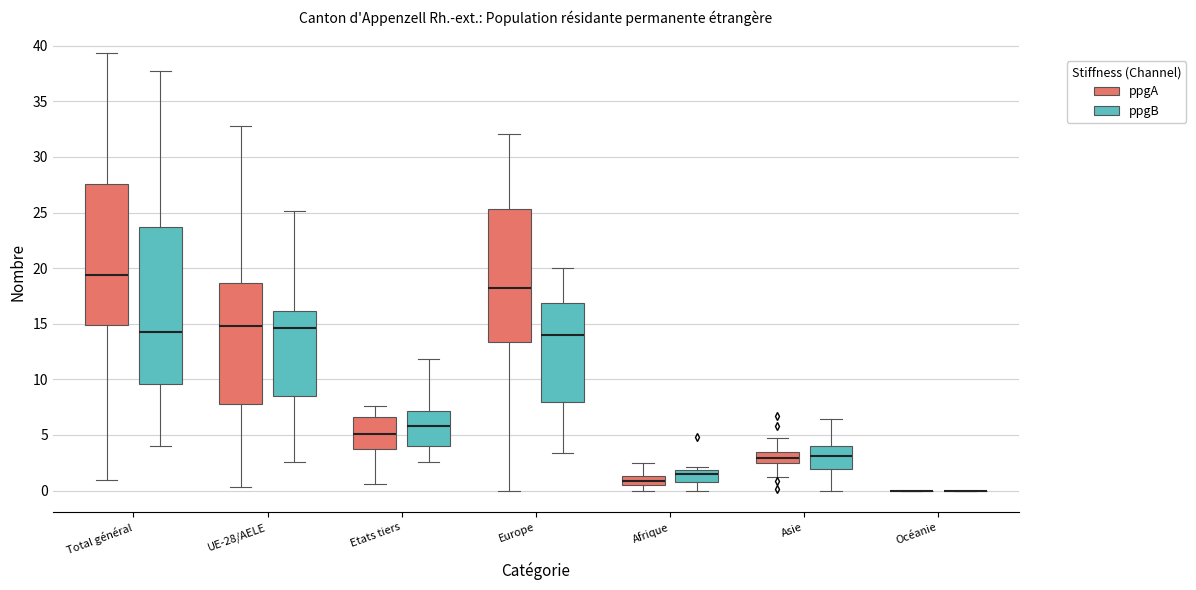

Reading left to right, transcribe this box plot: for each box, give where its median line is, the range the box spans, and where its two whiskers end, as read against the y-axis. The values are not printed on the chart, so give them approximately, as read against the axis.

Total général (ppgA): median 19.5, box 15.0 to 27.5, whiskers 1.0 to 39.5
Total général (ppgB): median 14.5, box 9.5 to 23.5, whiskers 4.0 to 37.5
UE-28/AELE (ppgA): median 15.0, box 8.0 to 18.5, whiskers 0.5 to 32.5
UE-28/AELE (ppgB): median 14.5, box 8.5 to 16.0, whiskers 2.5 to 25.0
Etats tiers (ppgA): median 5.0, box 3.5 to 6.5, whiskers 0.5 to 7.5
Etats tiers (ppgB): median 6.0, box 4.0 to 7.0, whiskers 2.5 to 12.0
Europe (ppgA): median 18.0, box 13.5 to 25.5, whiskers 0.0 to 32.0
Europe (ppgB): median 14.0, box 8.0 to 17.0, whiskers 3.5 to 20.0
Afrique (ppgA): median 1.0, box 0.5 to 1.5, whiskers 0.0 to 2.5
Afrique (ppgB): median 1.5, box 0.5 to 2.0, whiskers 0.0 to 2.0 (just above the box's upper edge)
Asie (ppgA): median 3.0, box 2.5 to 3.5, whiskers 1.0 to 4.5
Asie (ppgB): median 3.0, box 2.0 to 4.0, whiskers 0.0 to 6.5
Océanie (ppgA): box collapsed to a line at 0.0, whiskers 0.0 to 0.0
Océanie (ppgB): box collapsed to a line at 0.0, whiskers 0.0 to 0.0